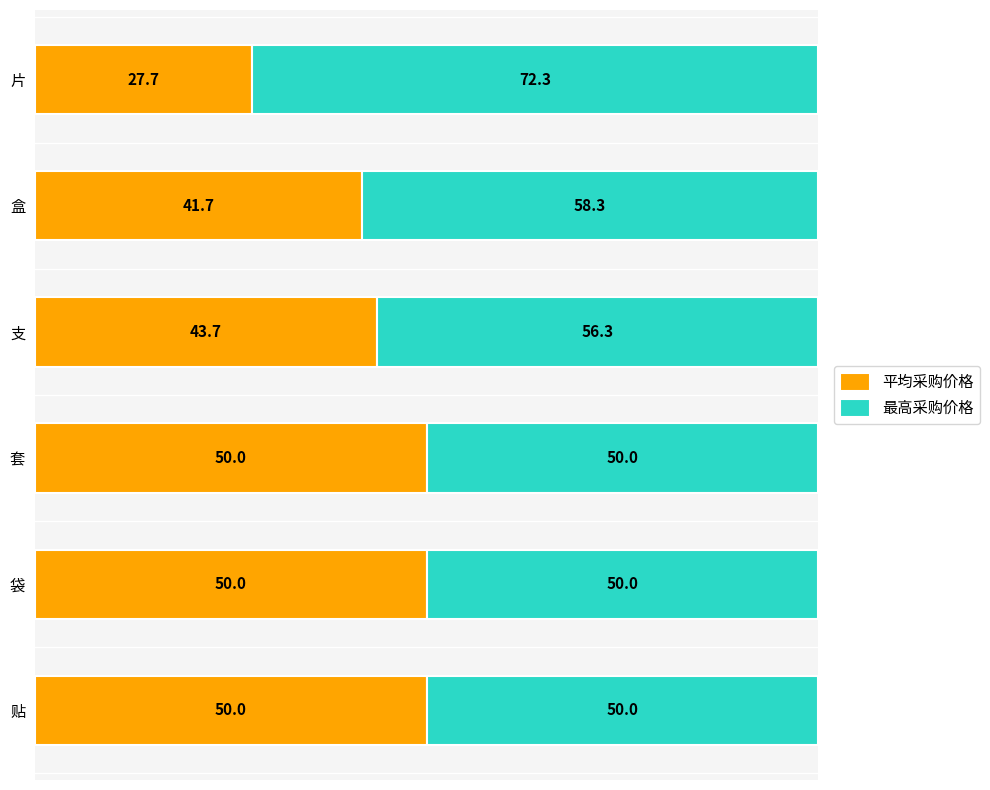

What is the lowest value of the 平均采购价格 series?

27.7